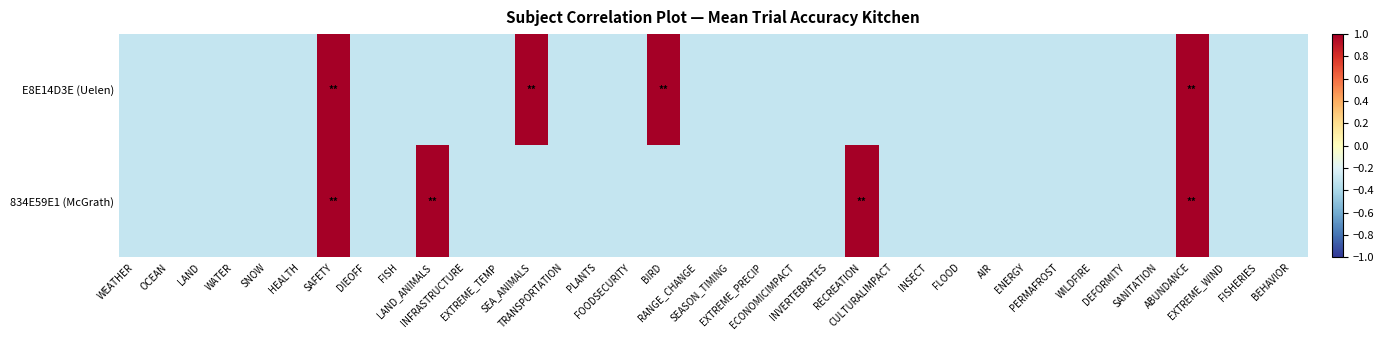

Count the number of categories in the chart.

36